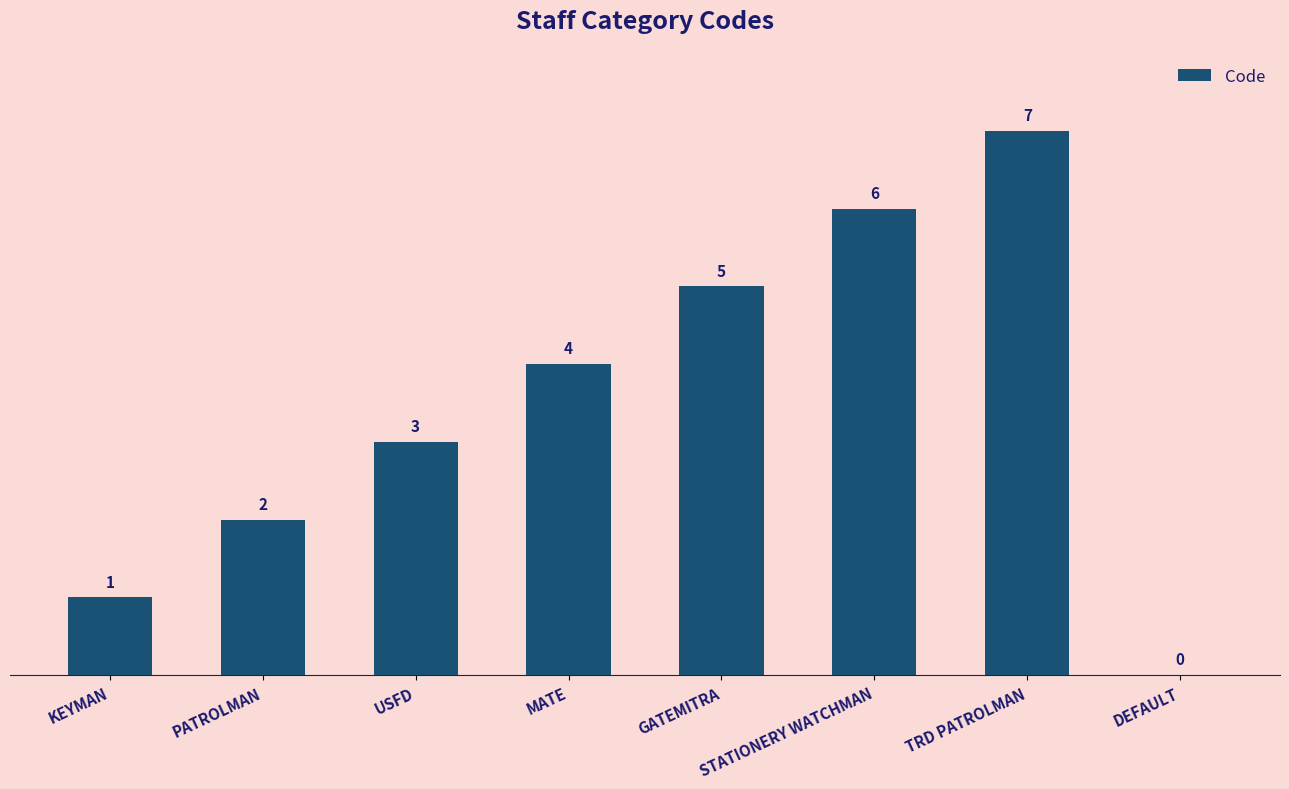

Which label corresponds to the largest value in the chart?

TRD PATROLMAN